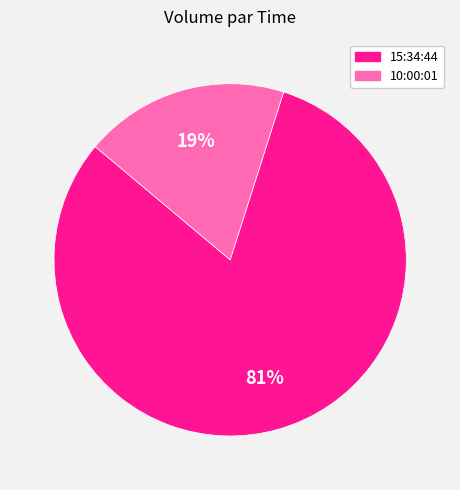

Does any single category account for the majority?

Yes